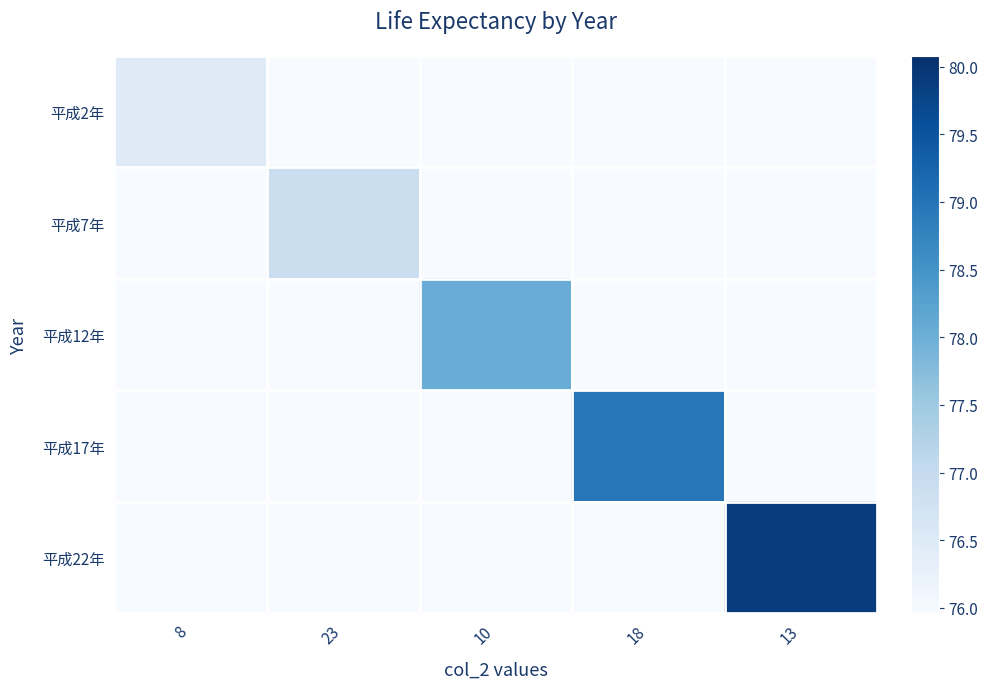

What is the total value across all series at 18?

382.8